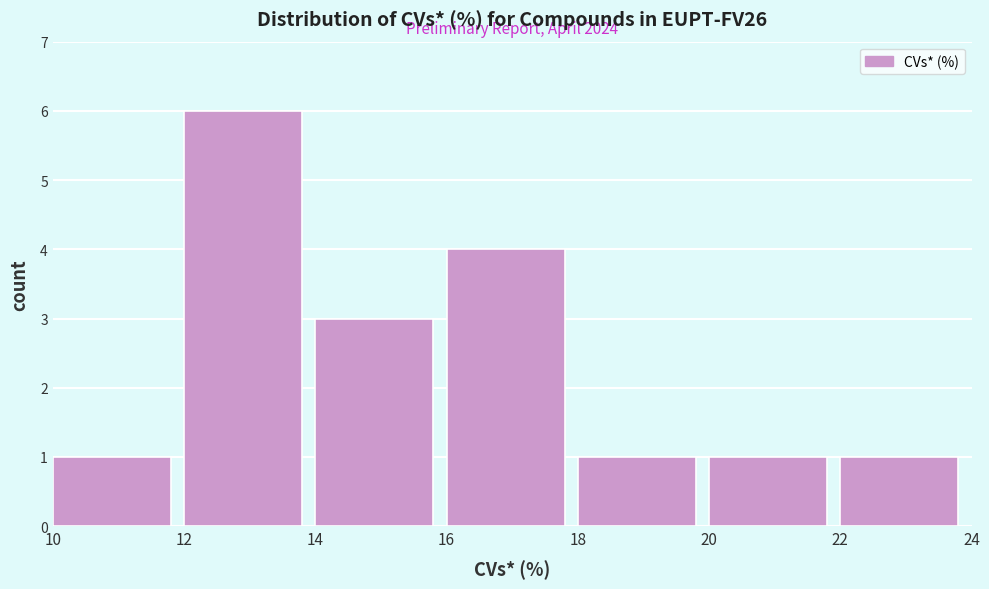

Over which range of the x-axis is the bar tallest?

12 to 14